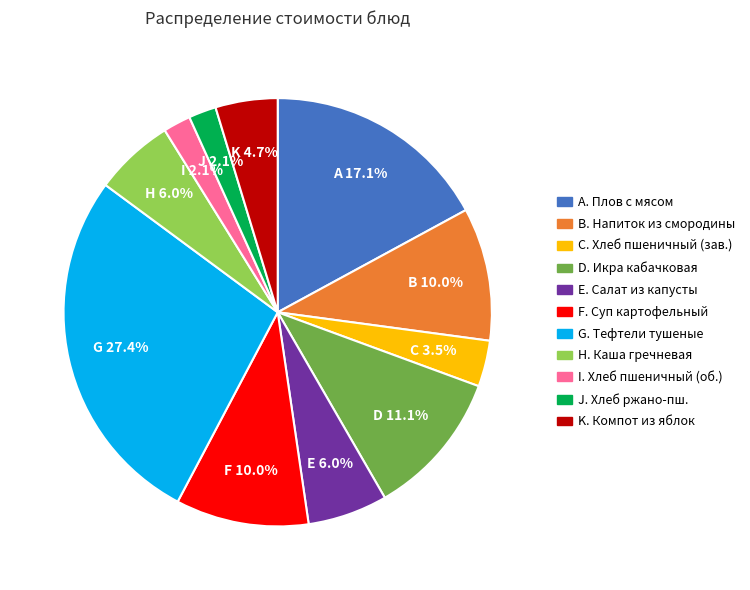

Is there a majority slice in this chart?

No